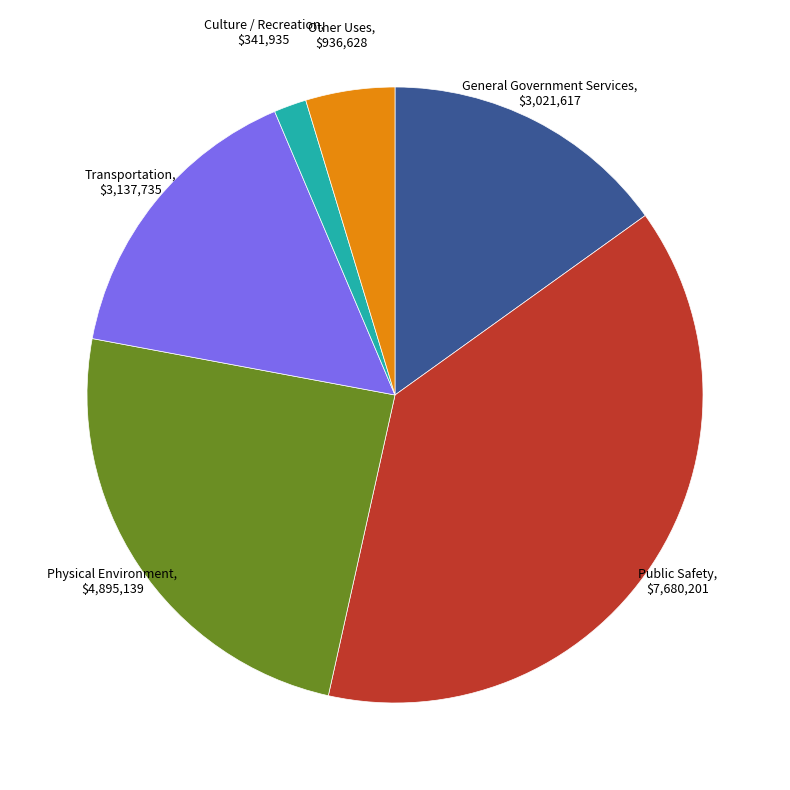

Rank the categories by value from lowest to highest.

Culture / Recreation, Other Uses, General Government Services, Transportation, Physical Environment, Public Safety